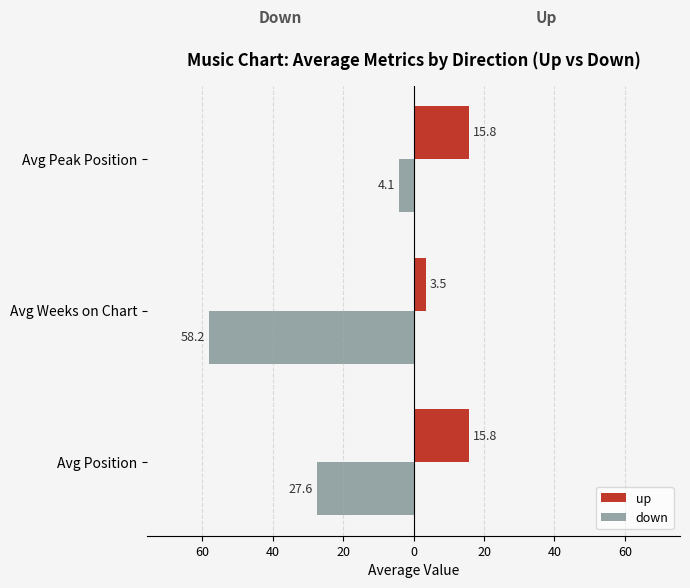

What is the difference between the maximum and minimum values in the up series?

12.3